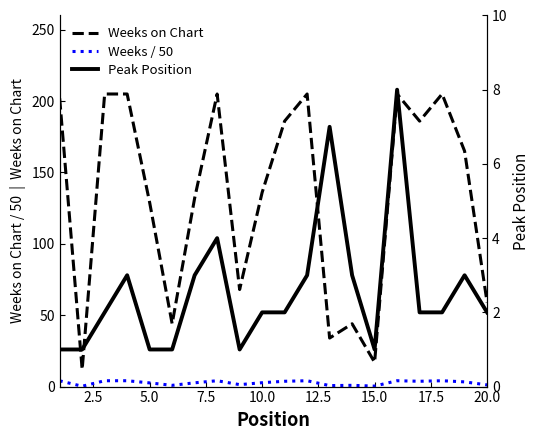

What is the sum of all Weeks on Chart values?

2644.0